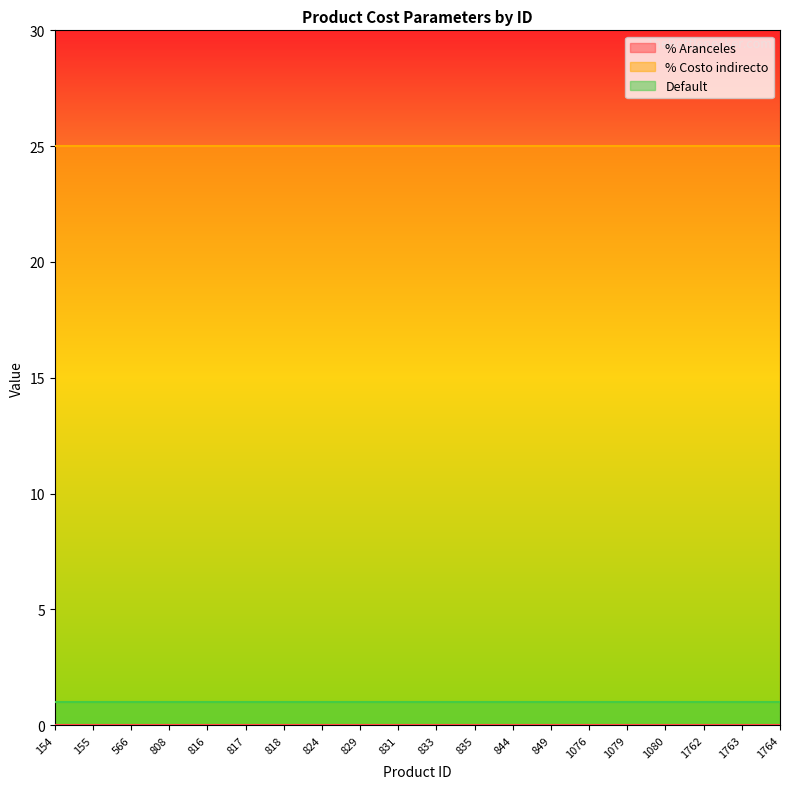

How many data points does each series have?

20